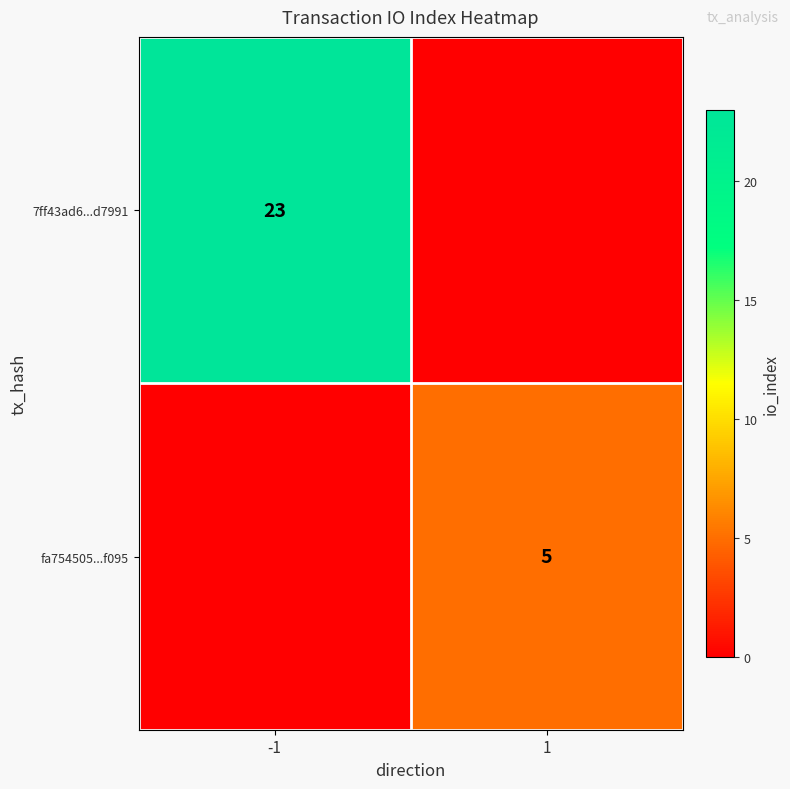

The value of 7ff43ad6...d7991 at -1 is 23. True or false?

True